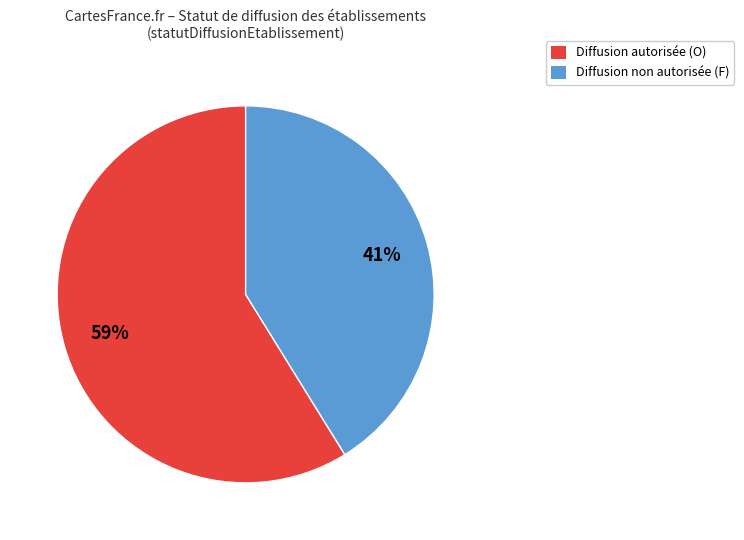

To the nearest percent, what is the average slice percentage?

50%